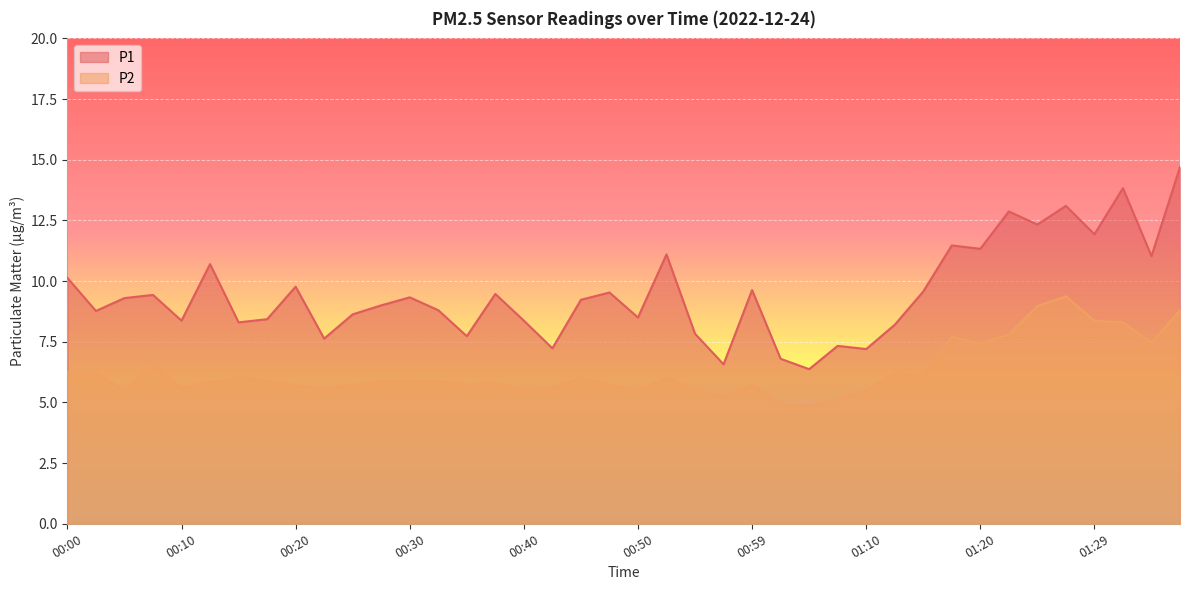

At how many categories does at least one series exceed 11?

10